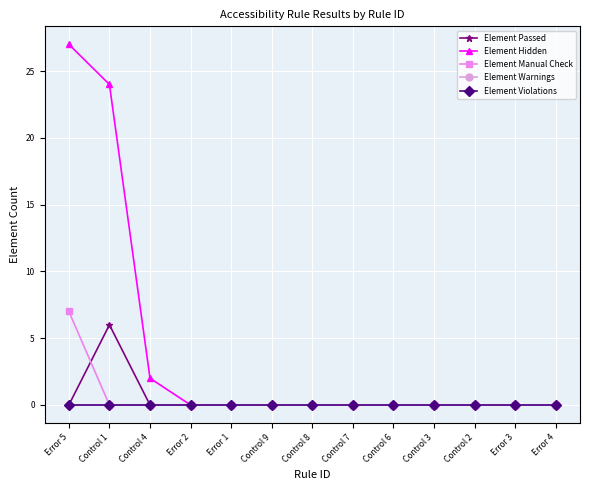

True or false: Element Hidden and Element Passed cross at least once.

False